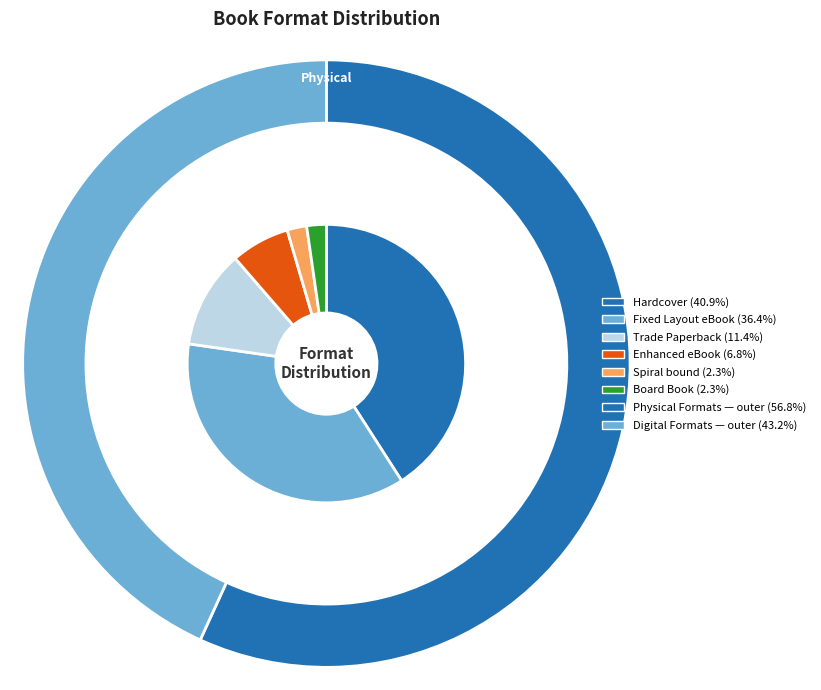

Which category has the smallest portion of the pie?

Spiral bound